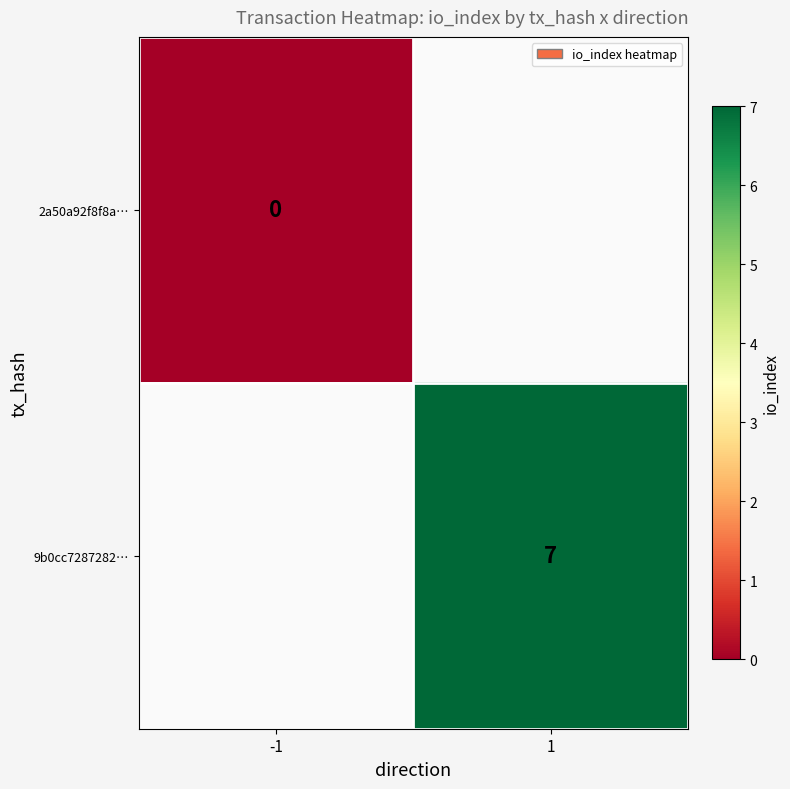

What is the greatest value displayed?

7.0